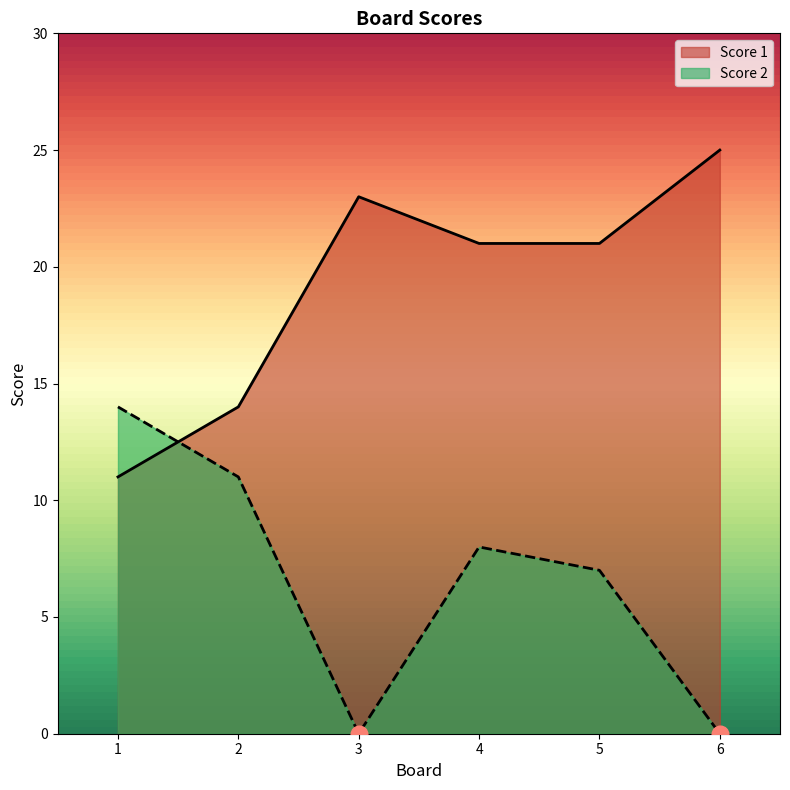

Between which two adjacent categories do Score 1 and Score 2 first intersect?

1 and 2